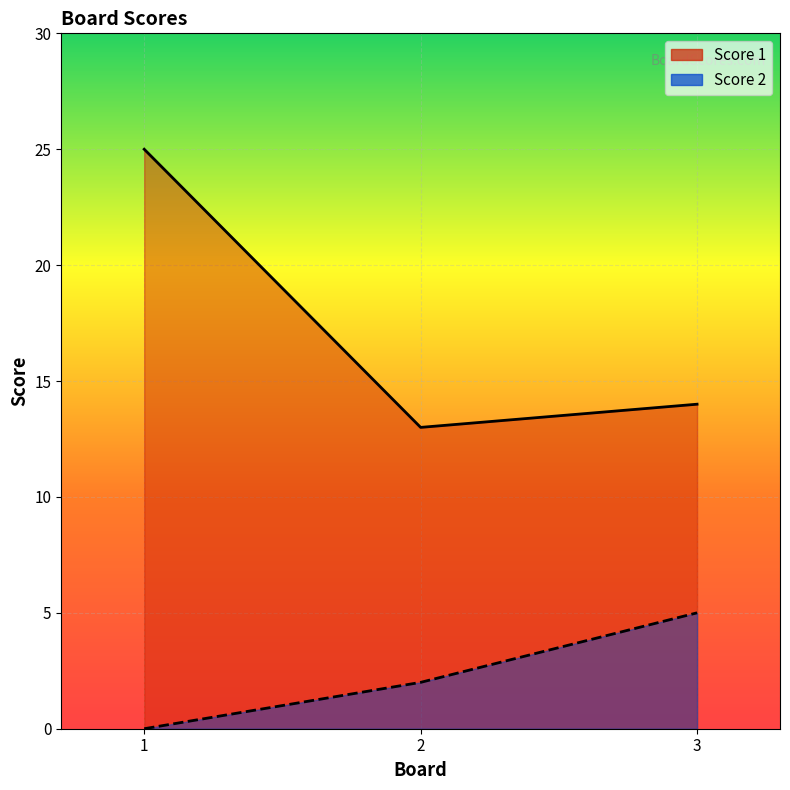

Which category has the lowest value across all series?

1